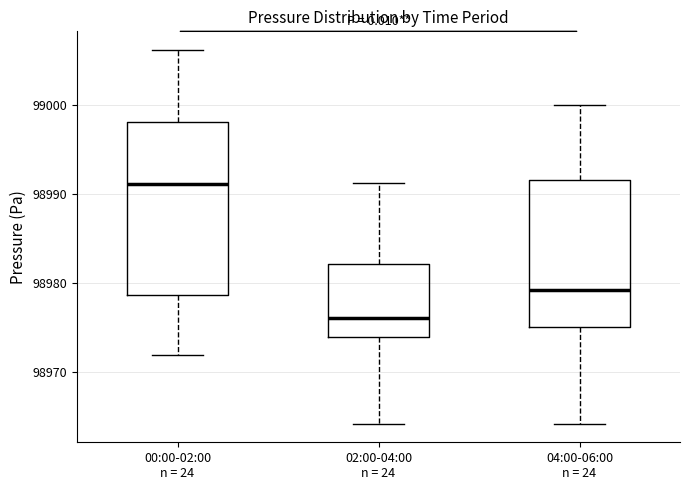

Which box is the tallest, from its lower edge to its upper edge?

00:00-02:00 n = 24